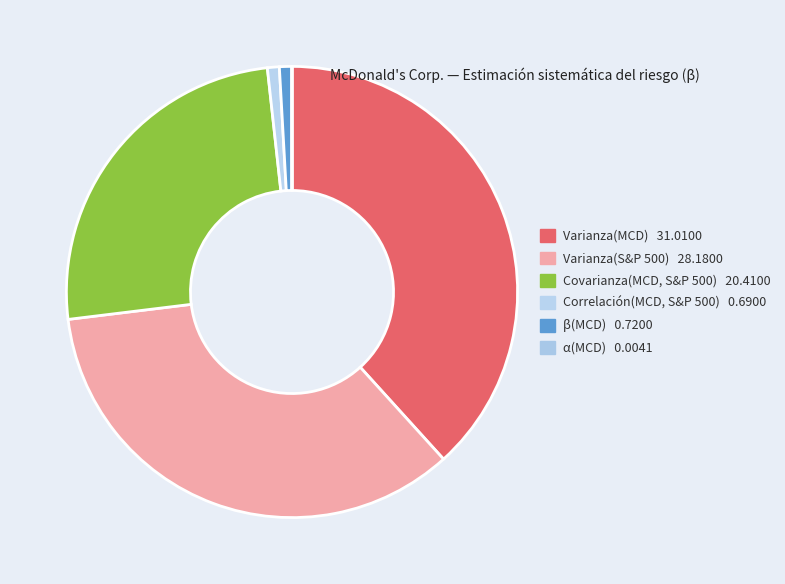

Which category has the smallest portion of the pie?

α(MCD)